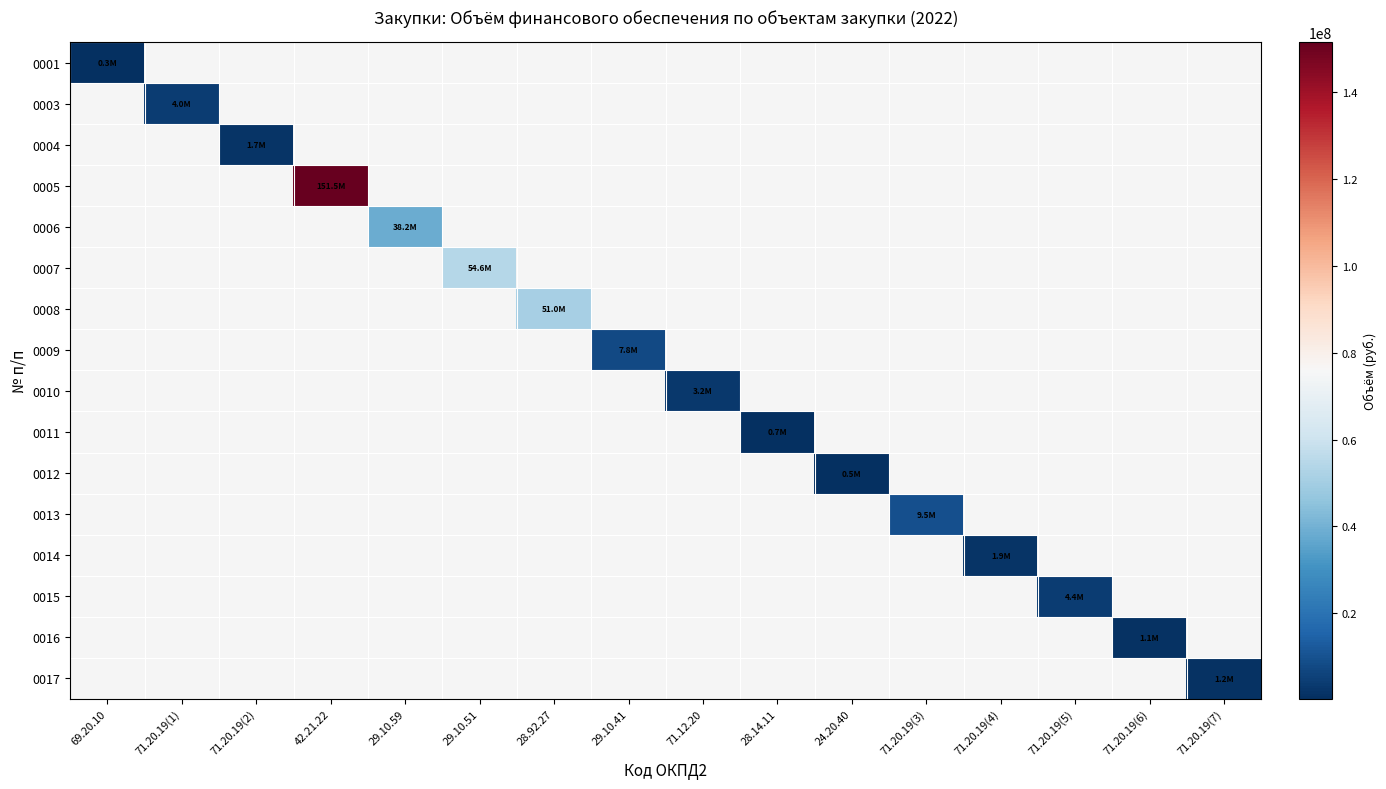

Count the number of data series in this chart.

16